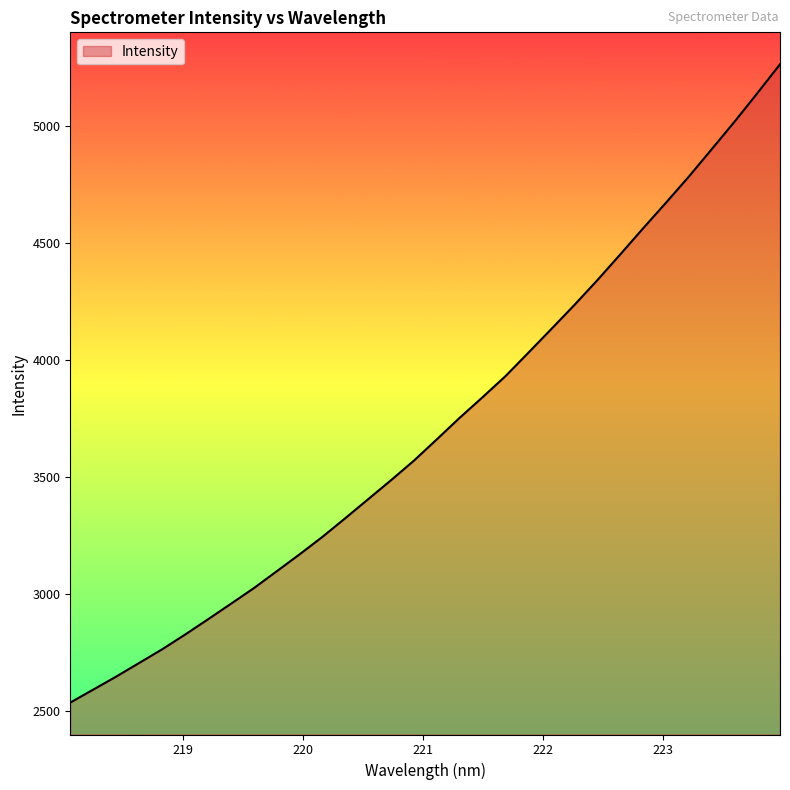

What is the greatest value displayed?

5263.9